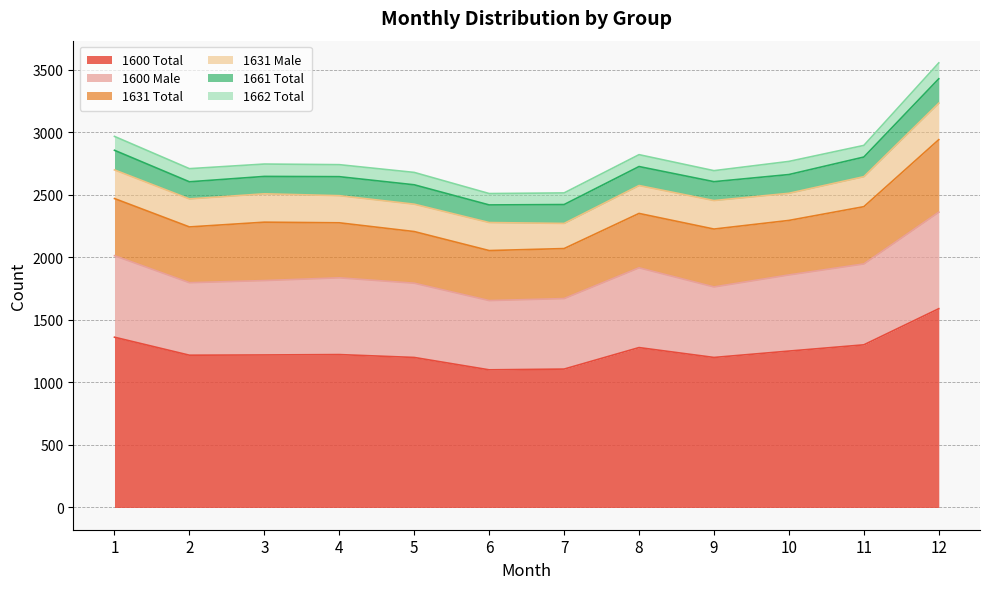

True or false: 1661 Total has a value of 238 at 2.

False